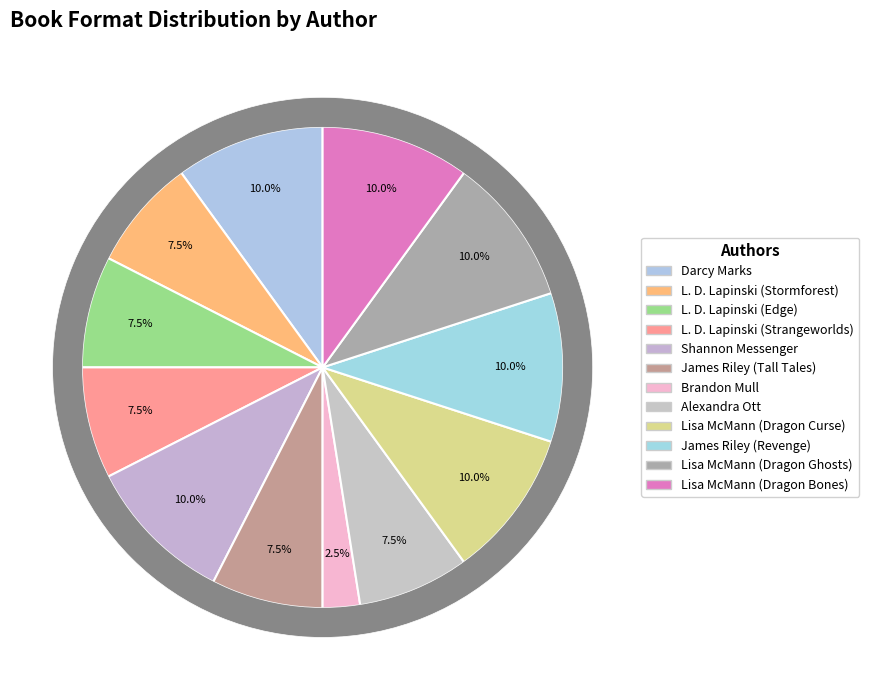

To the nearest percent, what is the difference between the largest and smallest slice percentages?

8%